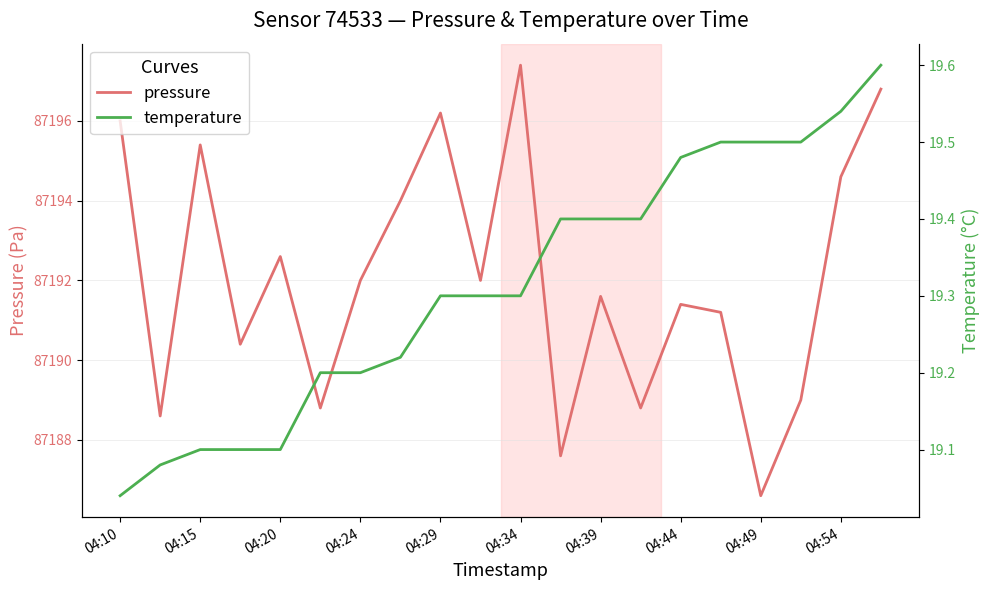

What is the difference between the second highest and minimum values in the temperature series?

0.5